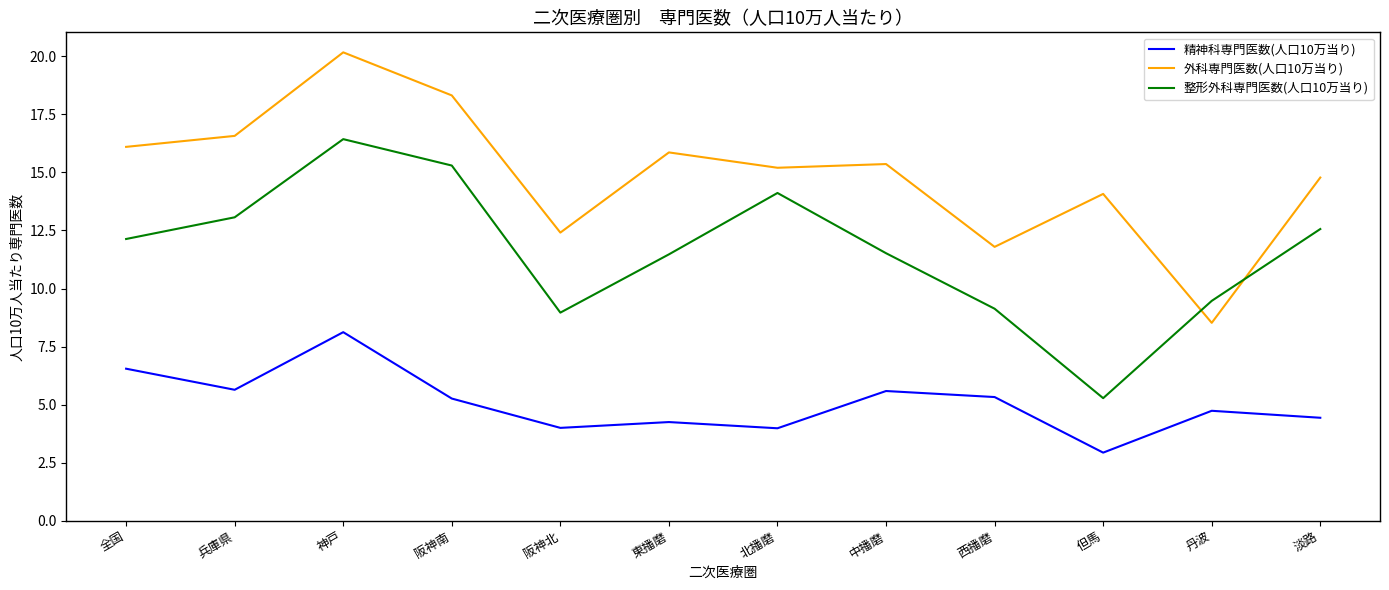

The 整形外科専門医数(人口10万当り) series shows 20.1 at 淡路. True or false?

False